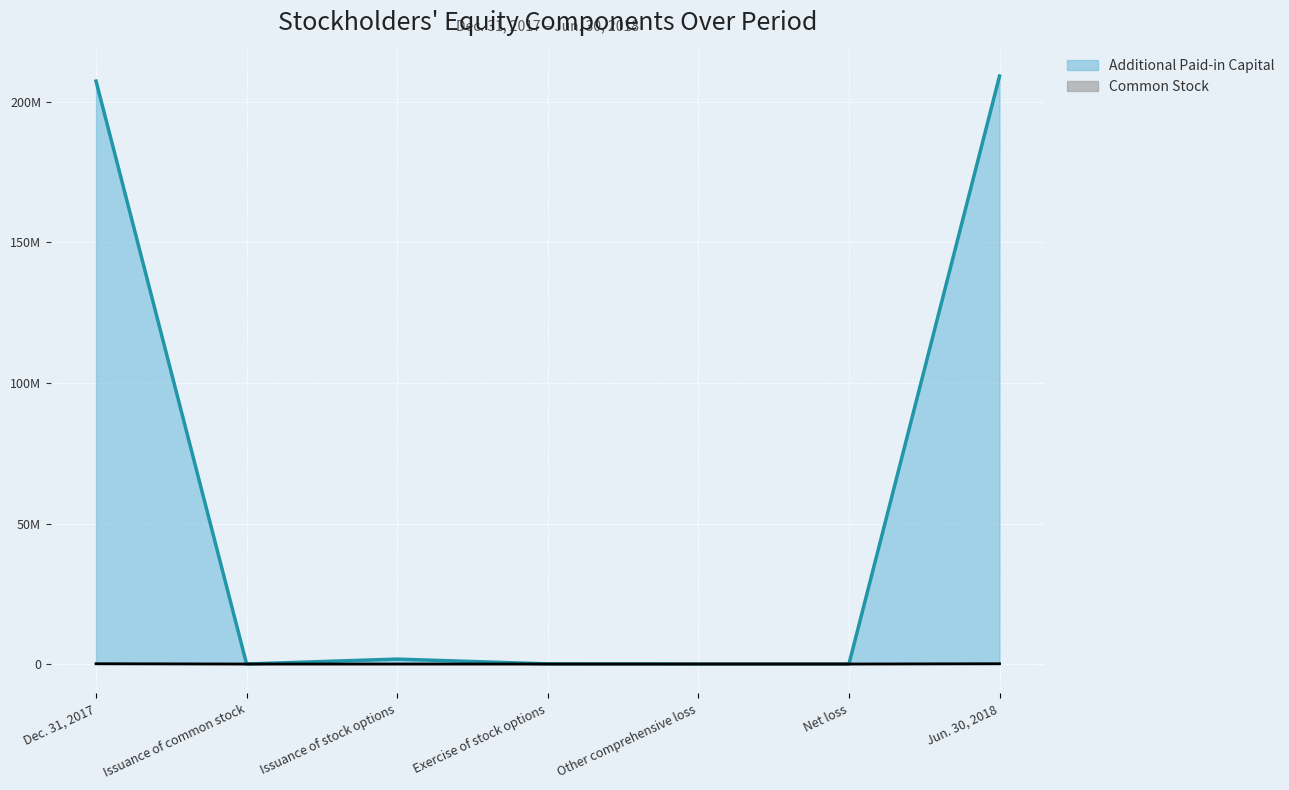

Where does the Common Stock series first go above 3?

Dec. 31, 2017